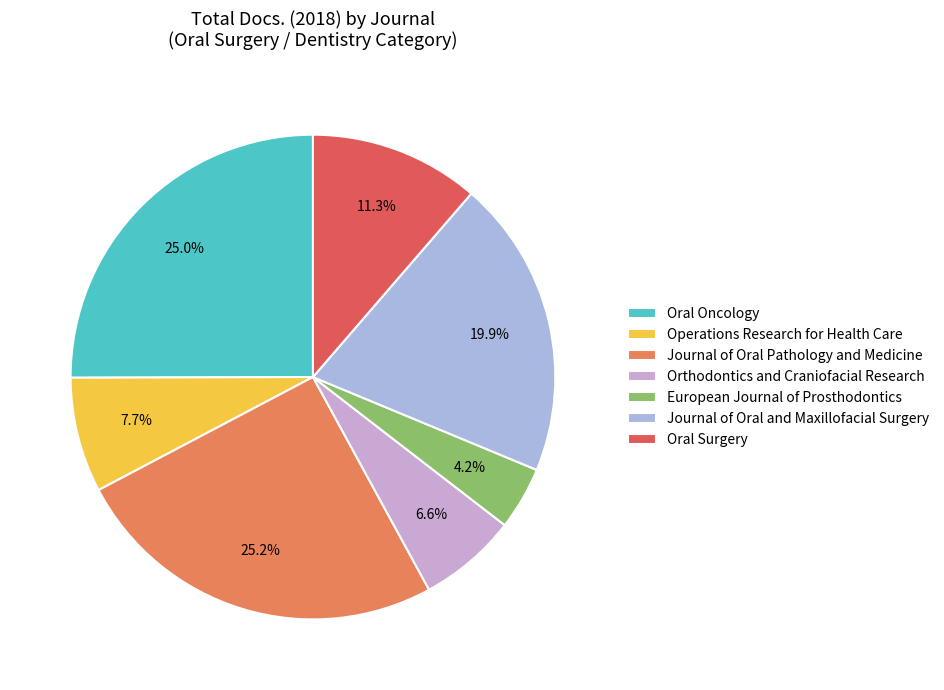

Is Journal of Oral Pathology and Medicine the majority of the pie?

No